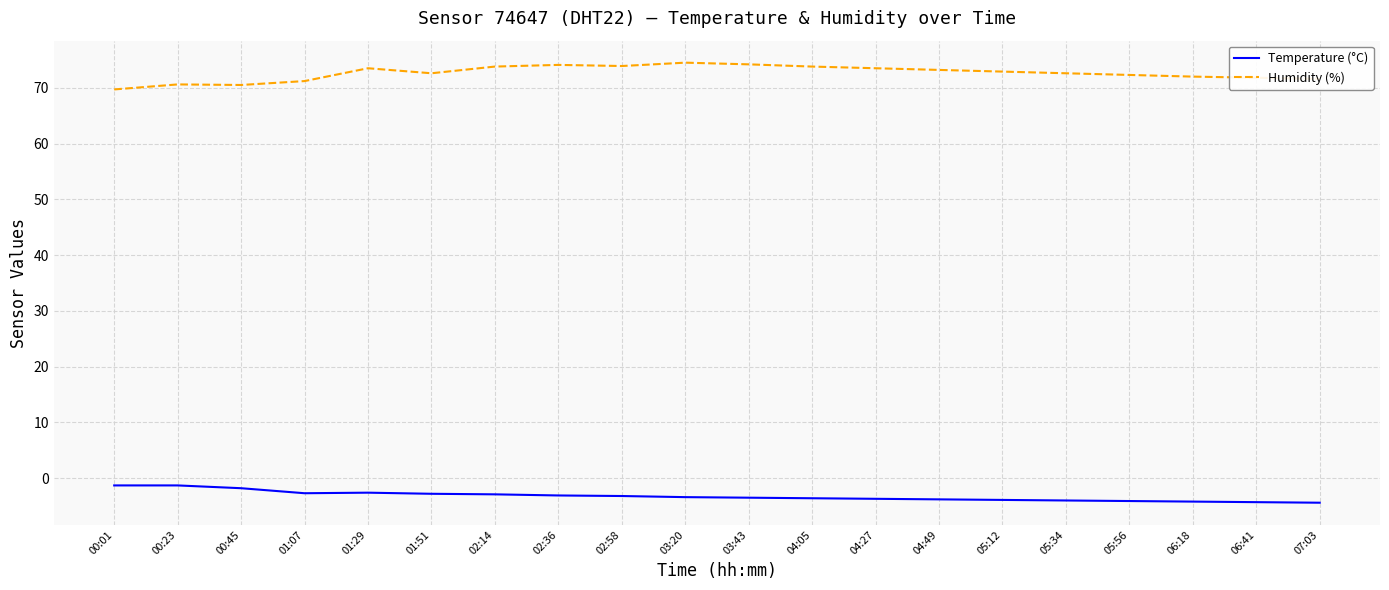

List the series in order of their overall mean, lowest first.

Temperature (°C), Humidity (%)